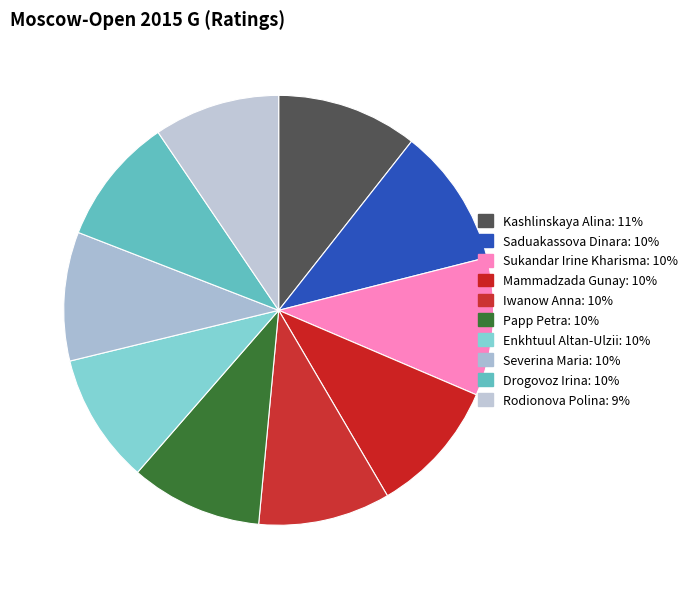

What is the largest slice in the pie chart?

Kashlinskaya Alina